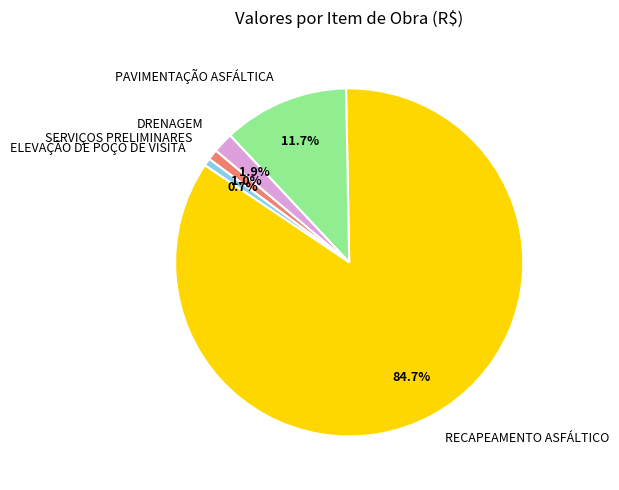

Which slice is the largest?

RECAPEAMENTO ASFÁLTICO